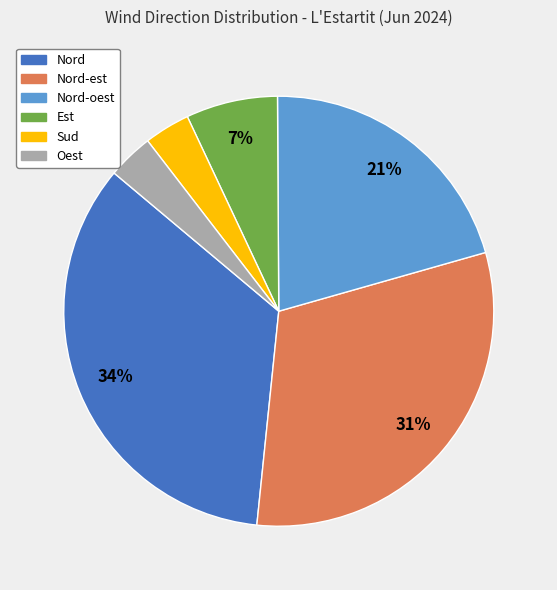

To the nearest percent, what percentage of the pie is Est?

7%